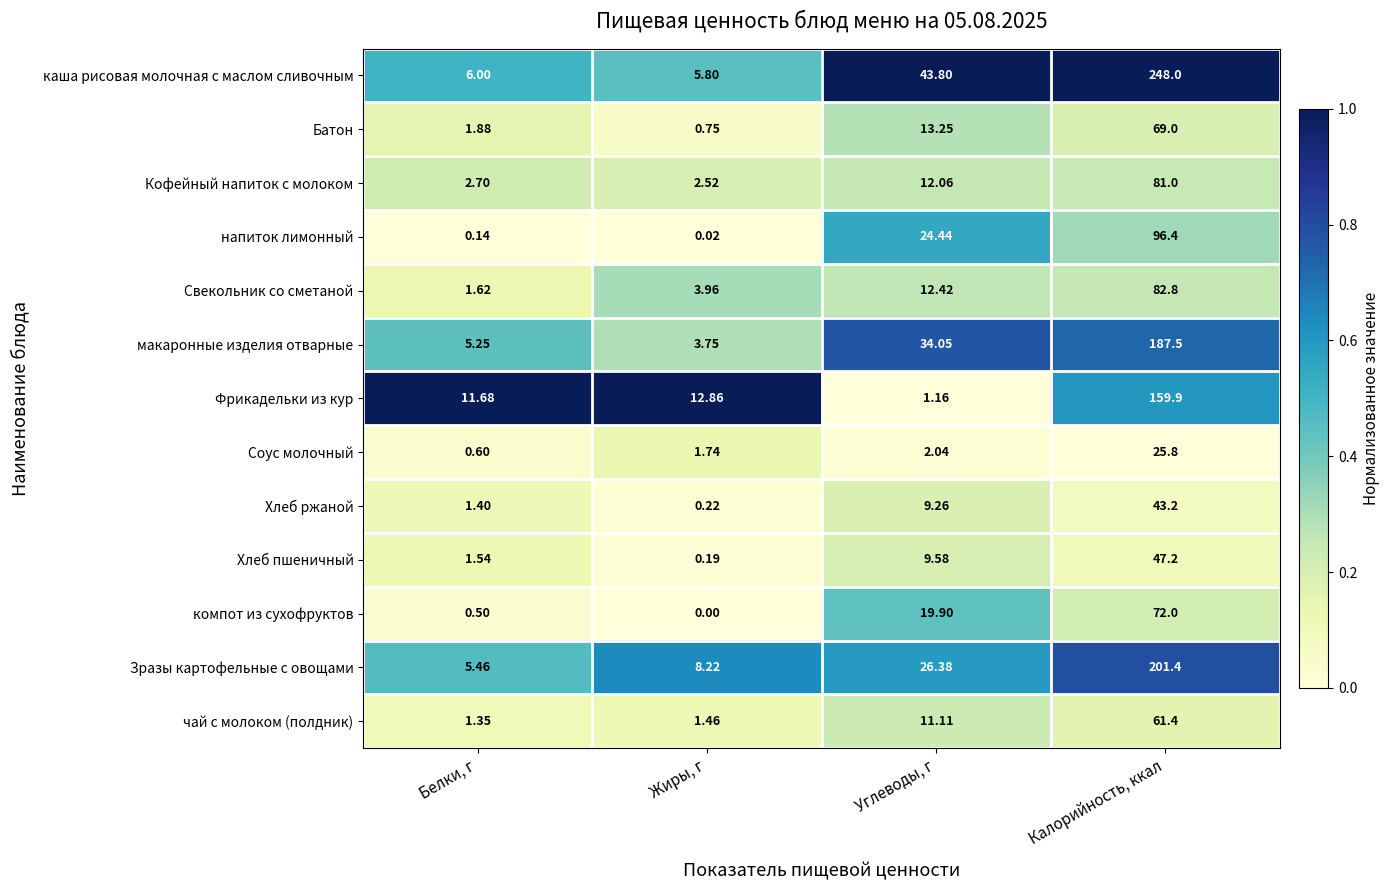

What is the difference between the maximum and second lowest values in the Хлеб пшеничный series?

0.1